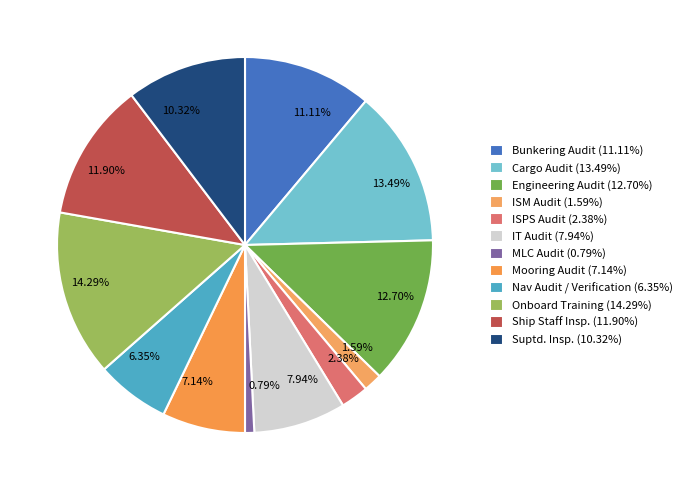

Is it true that IT Audit is 1% of the pie?

False